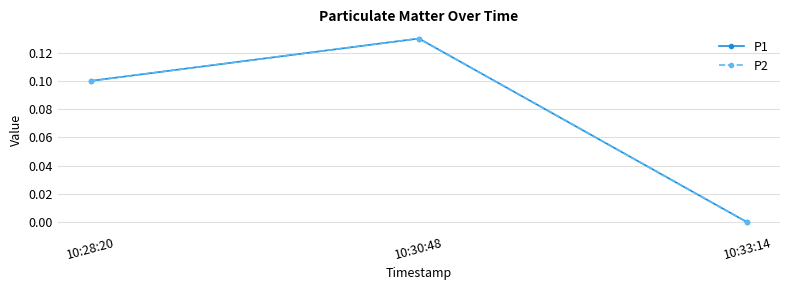

Is this an area chart (filled region under the line)?

No